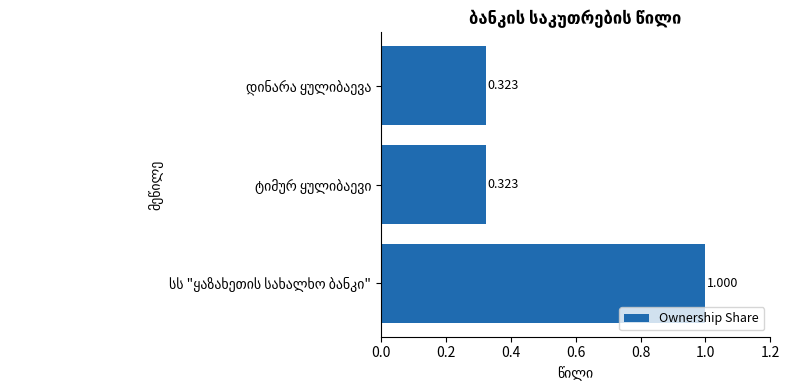

How many series are shown in this chart?

1